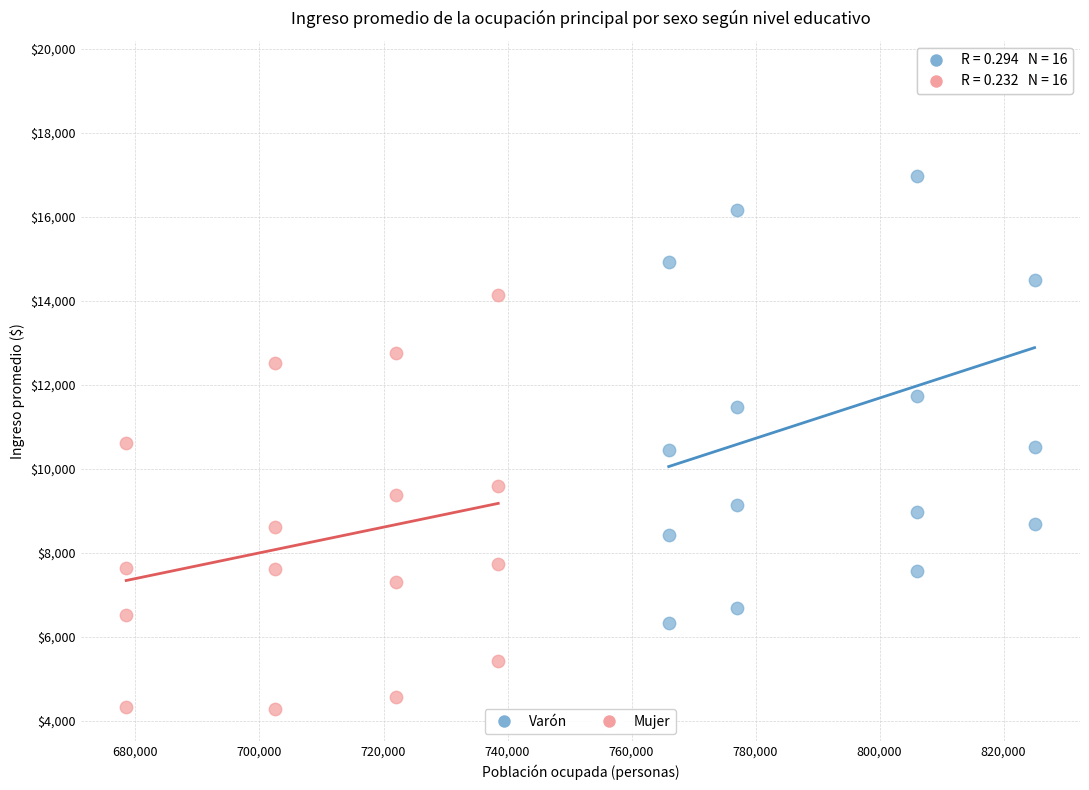

What are all the series names shown in the legend?

Varón, Mujer